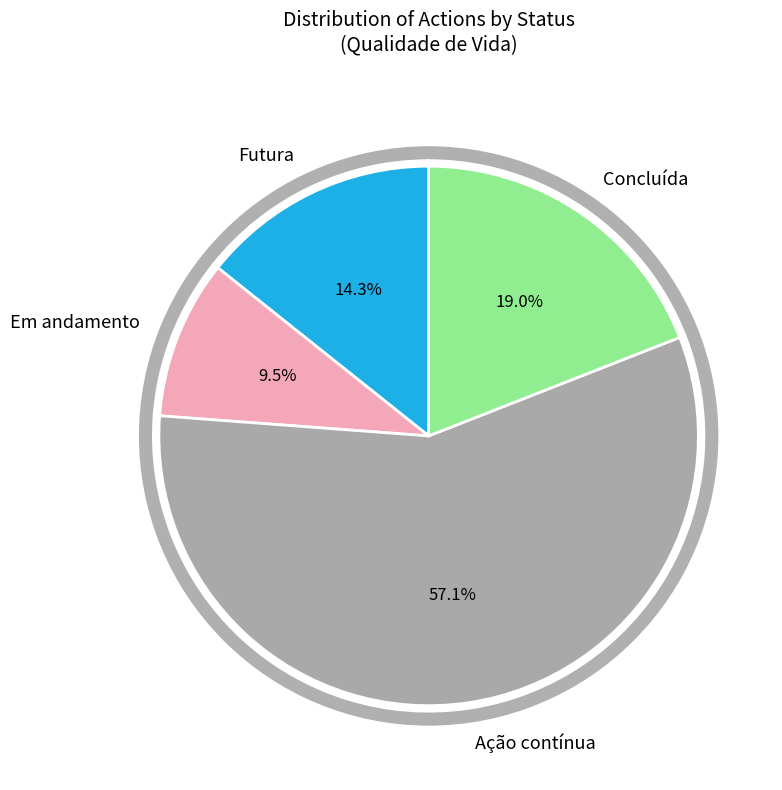

To the nearest percent, what is the difference between the Ação contínua and Futura slice percentages?

43%